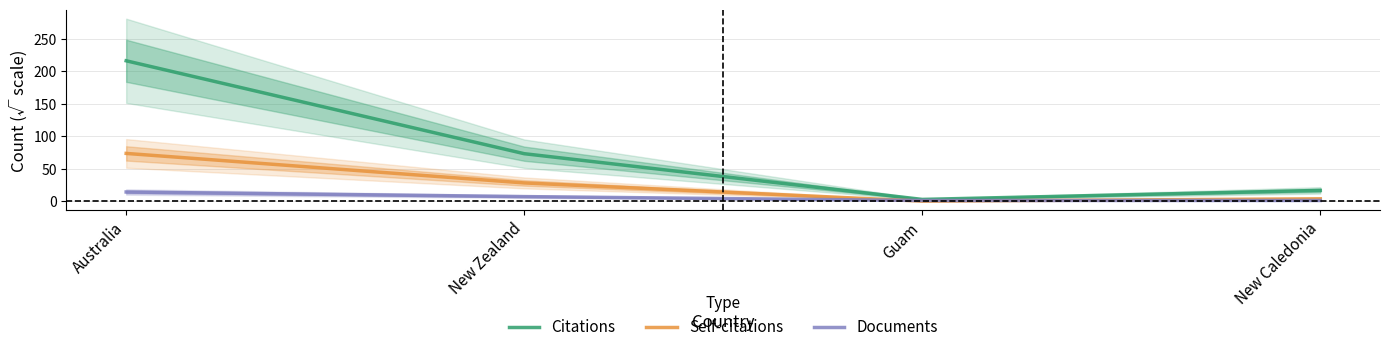

Is it true that Self-citations equals 8.4 at New Zealand?

False